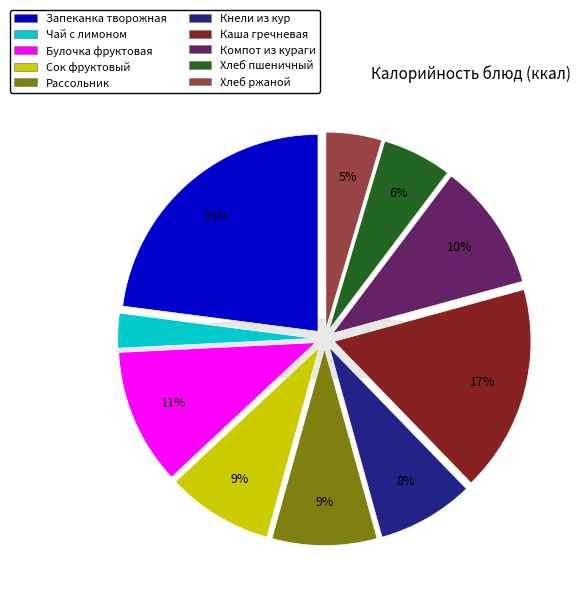

Does Рассольник Ленинградский represent more than half of the total?

No